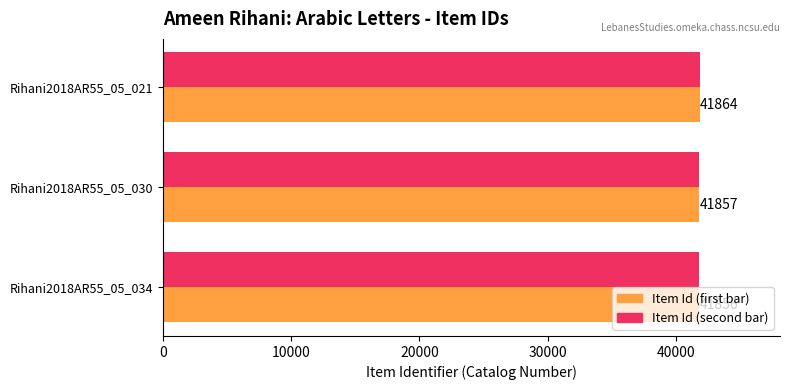

At which category is the sum across all series the highest?

Rihani2018AR55_05_021